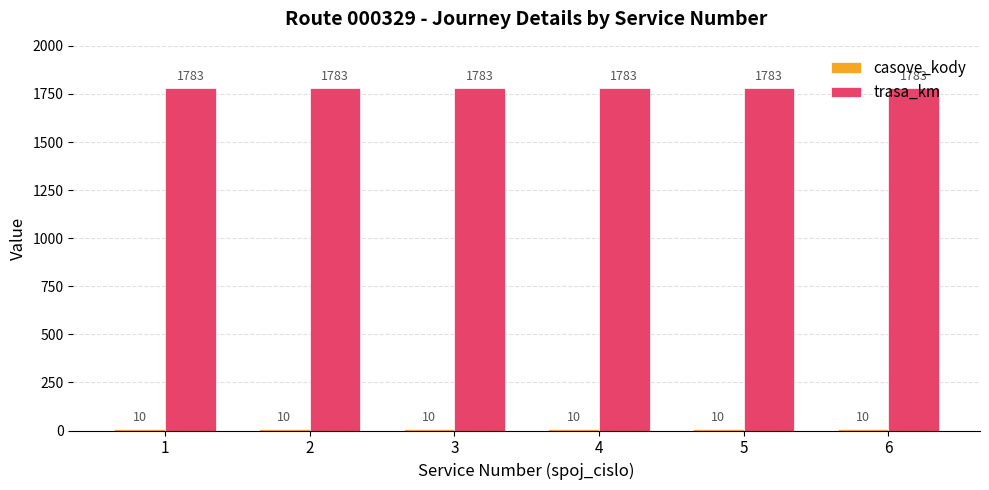

What is the greatest value displayed?

1783